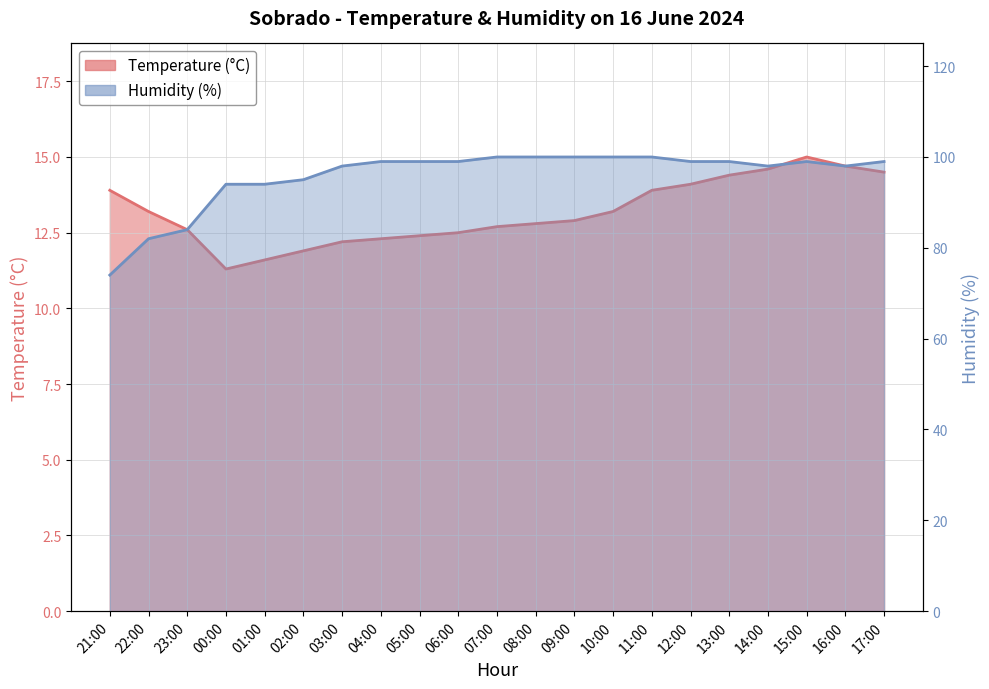

At which category is the sum across all series the highest?

15:00